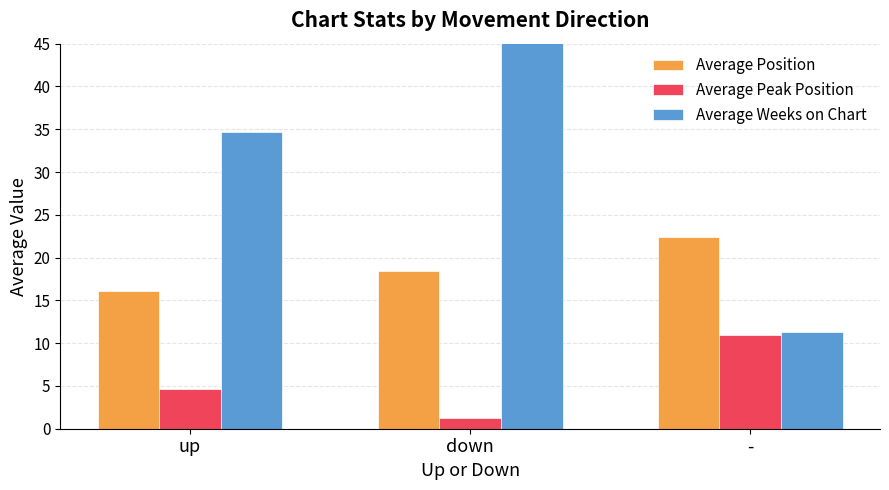

What is the difference between the maximum and minimum values in the Average Position series?

6.3